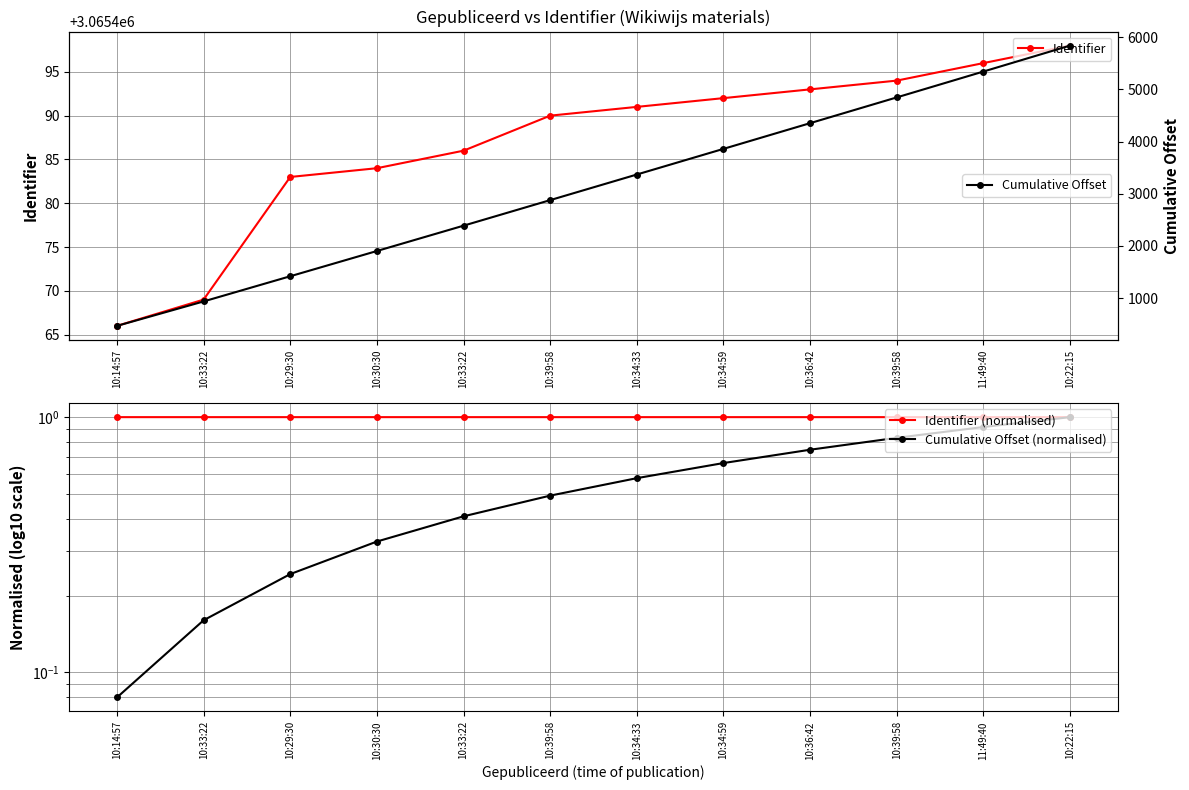

True or false: Cumulative Offset has a value of 3896.3 at 10:22:15.

False